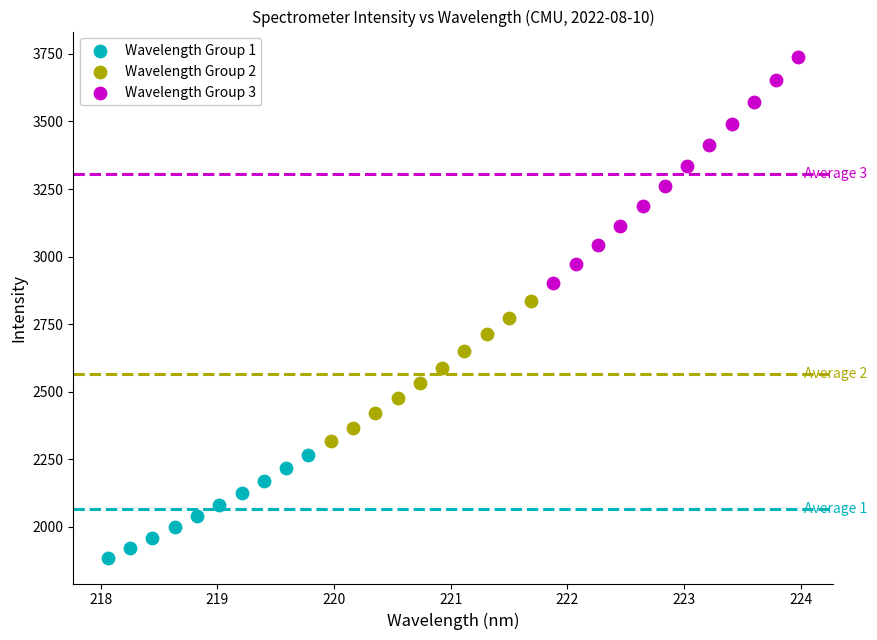

Which series has the largest Y range (max minus min)?

Wavelength Group 3